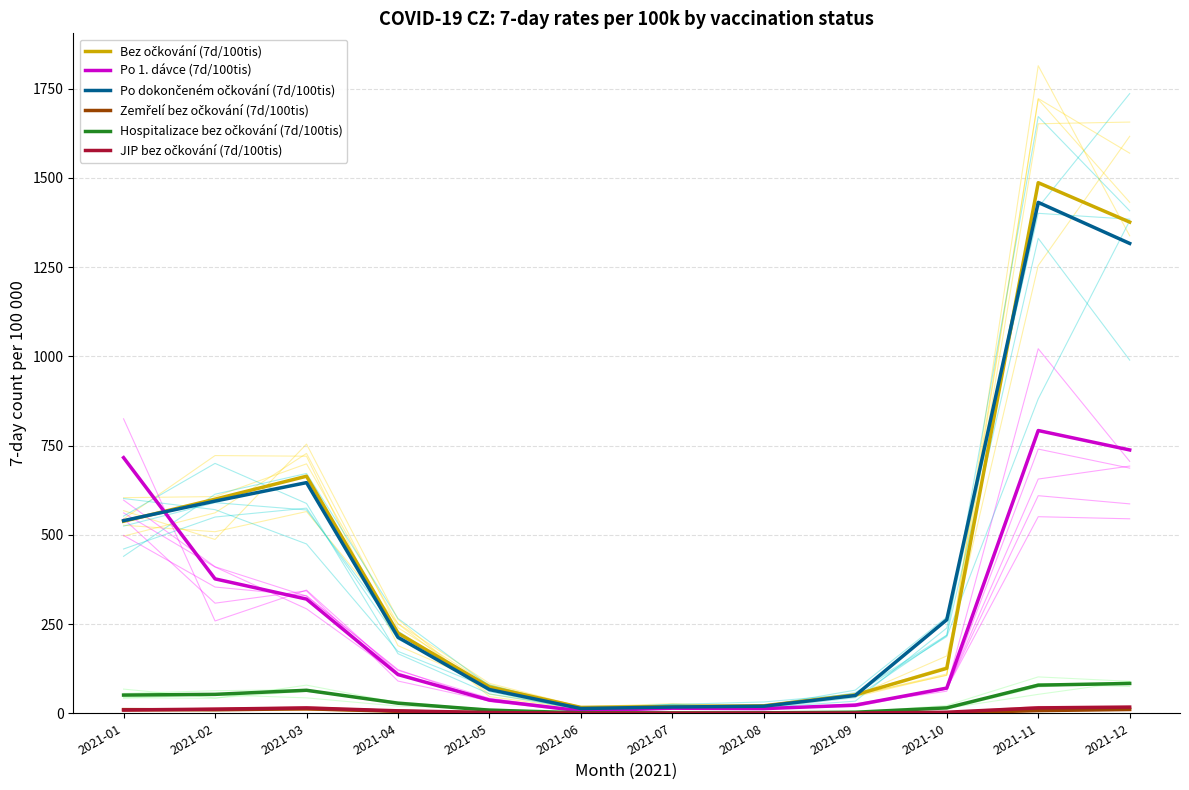

What is the difference between the maximum and minimum values in the Zemřelí bez očkování (7d/100tis) series?

12.5